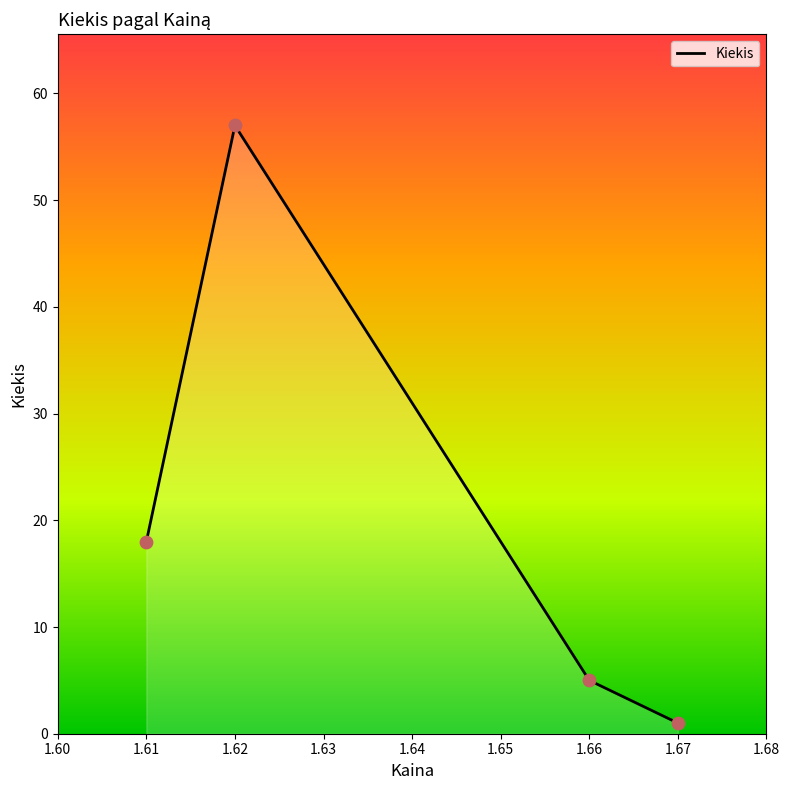

What is the change in value from 1.62 to 1.66?

-52